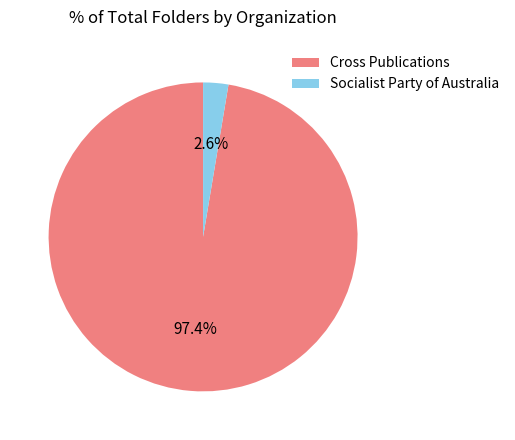

To the nearest percent, what portion does Cross Publications represent?

97%